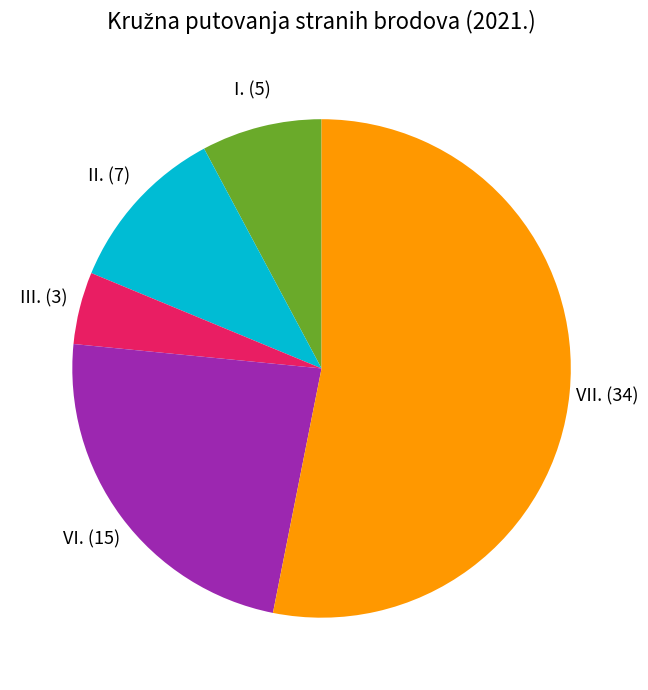

Does any single category account for the majority?

Yes